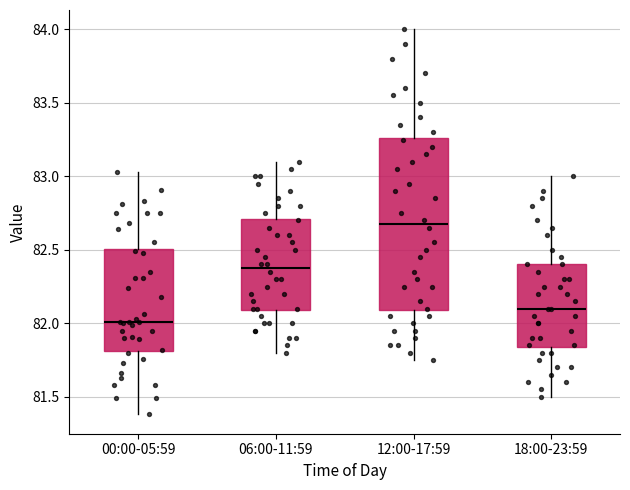

Which box's median line is the highest?

12:00-17:59